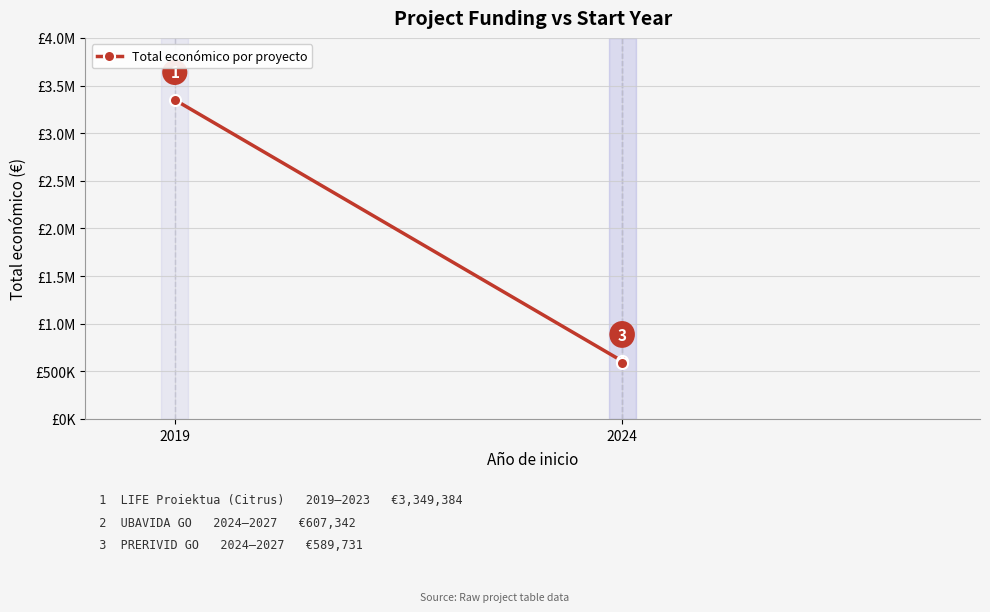

Where is the data nearest to the value 1969557?

2024